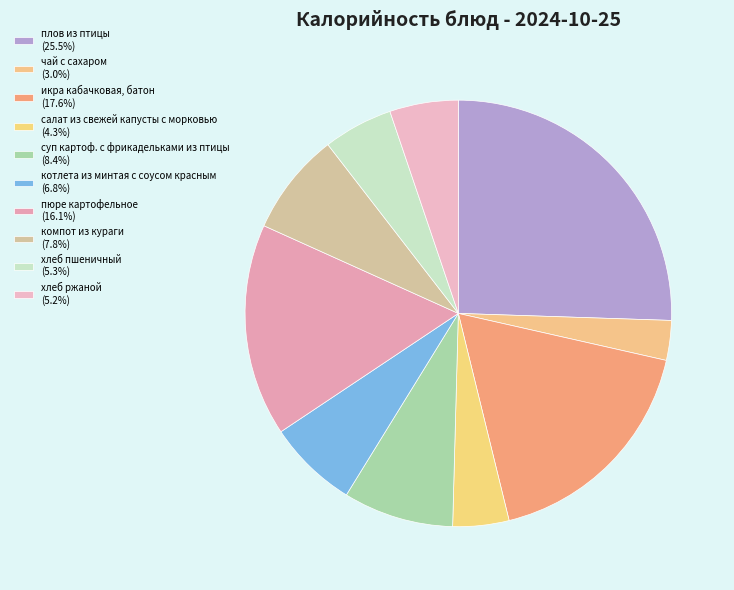

How much of the chart is everything except чай с сахаром?

97.0%